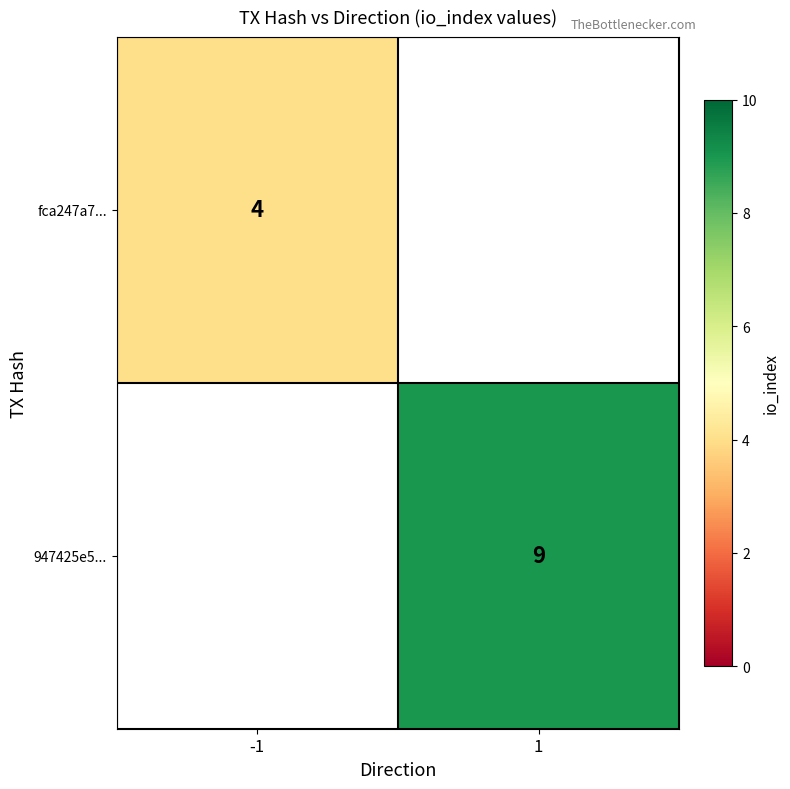

The fca247a7... series shows 4 at -1. True or false?

True